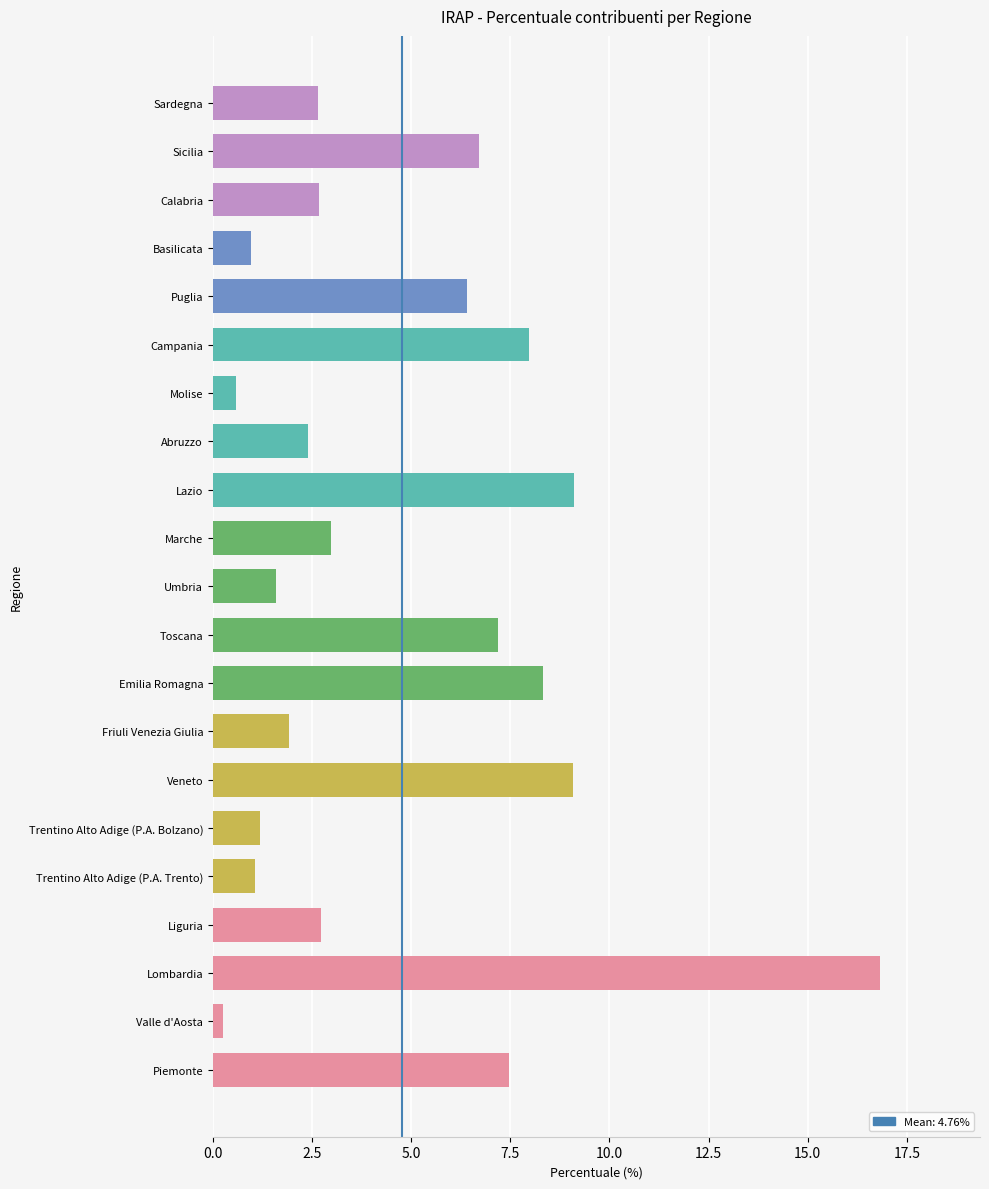

Are the bars grouped side by side (vs. stacked)?

No